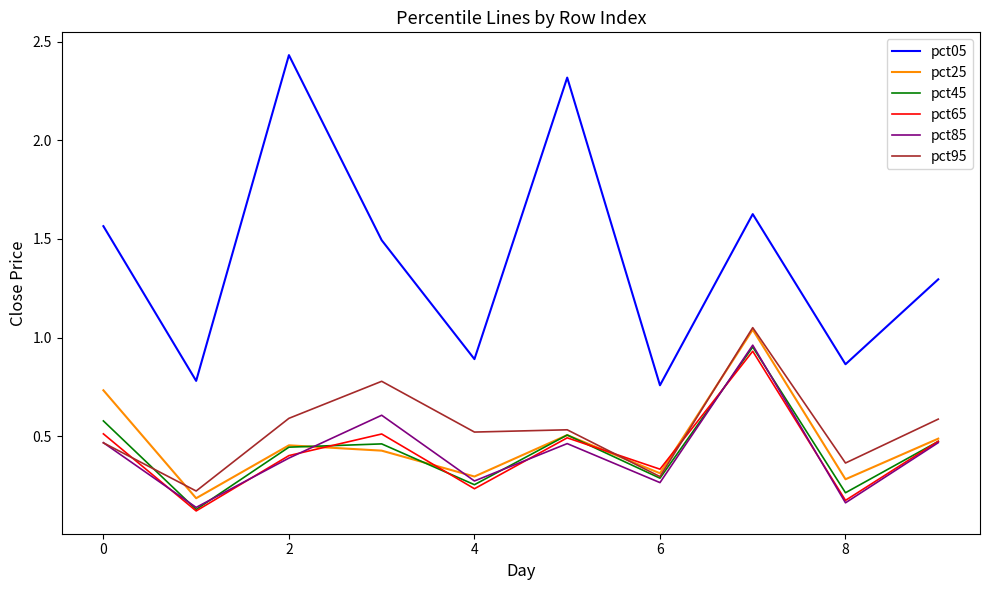

Which series has the largest total across all categories?

pct05